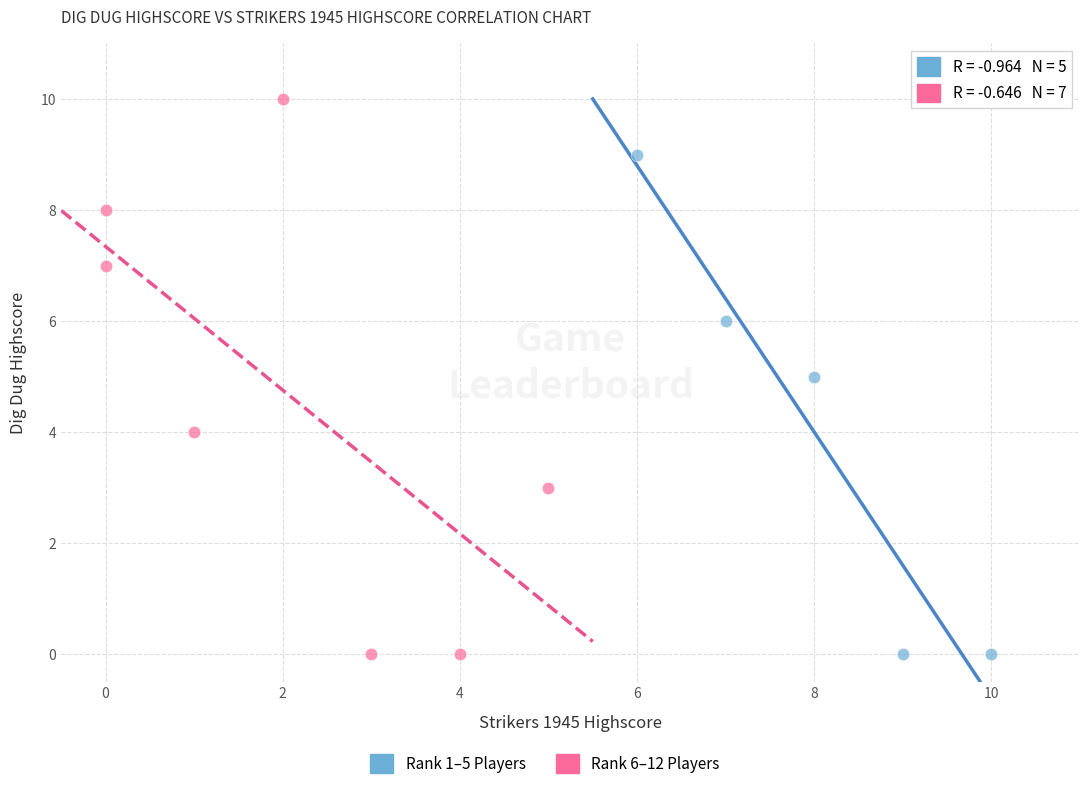

Which series contains the highest Y value?

Rank 6–12 Players